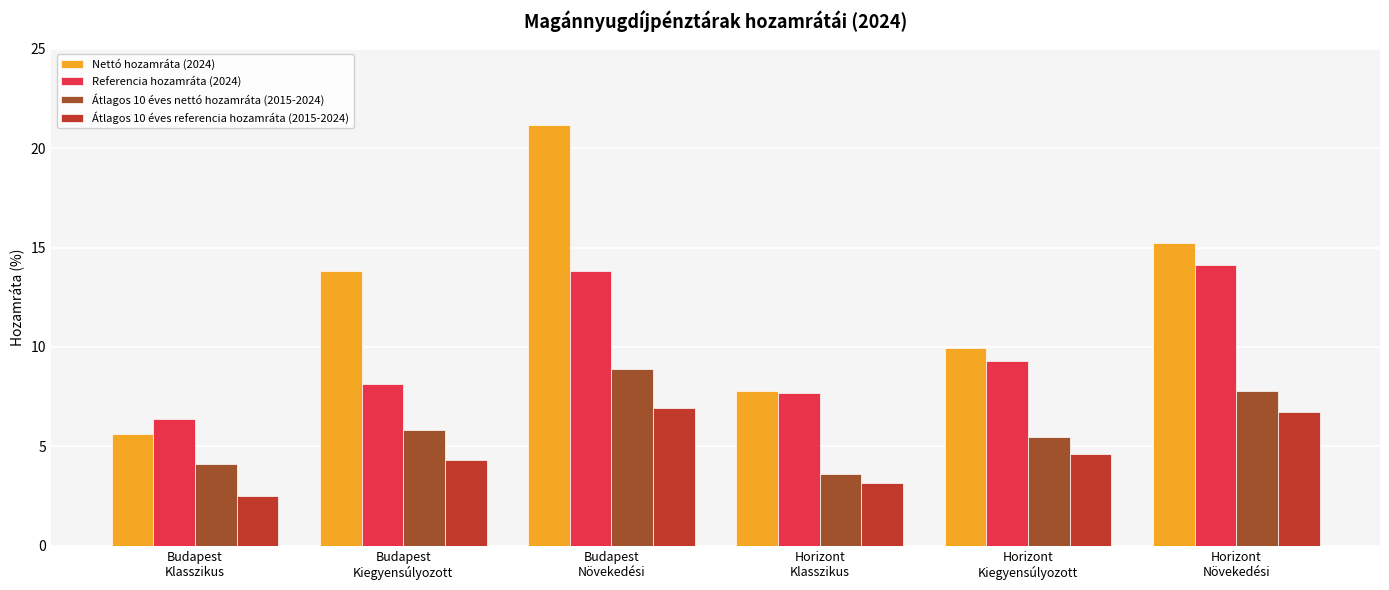

The value of Átlagos 10 éves nettó hozamráta (2015-2024) at Horizont
Klasszikus is 3.6. True or false?

True